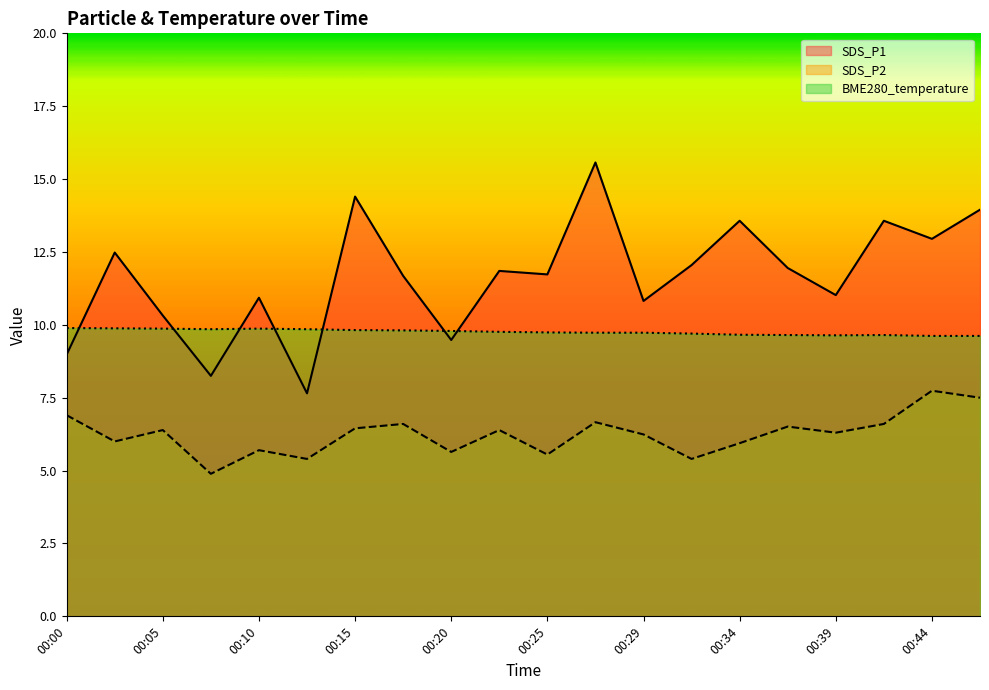

At which category does BME280_temperature reach its first local peak?

00:10